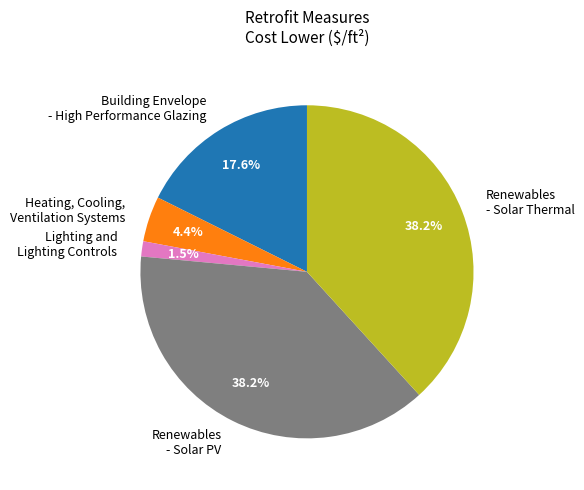

Does any single category account for the majority?

No